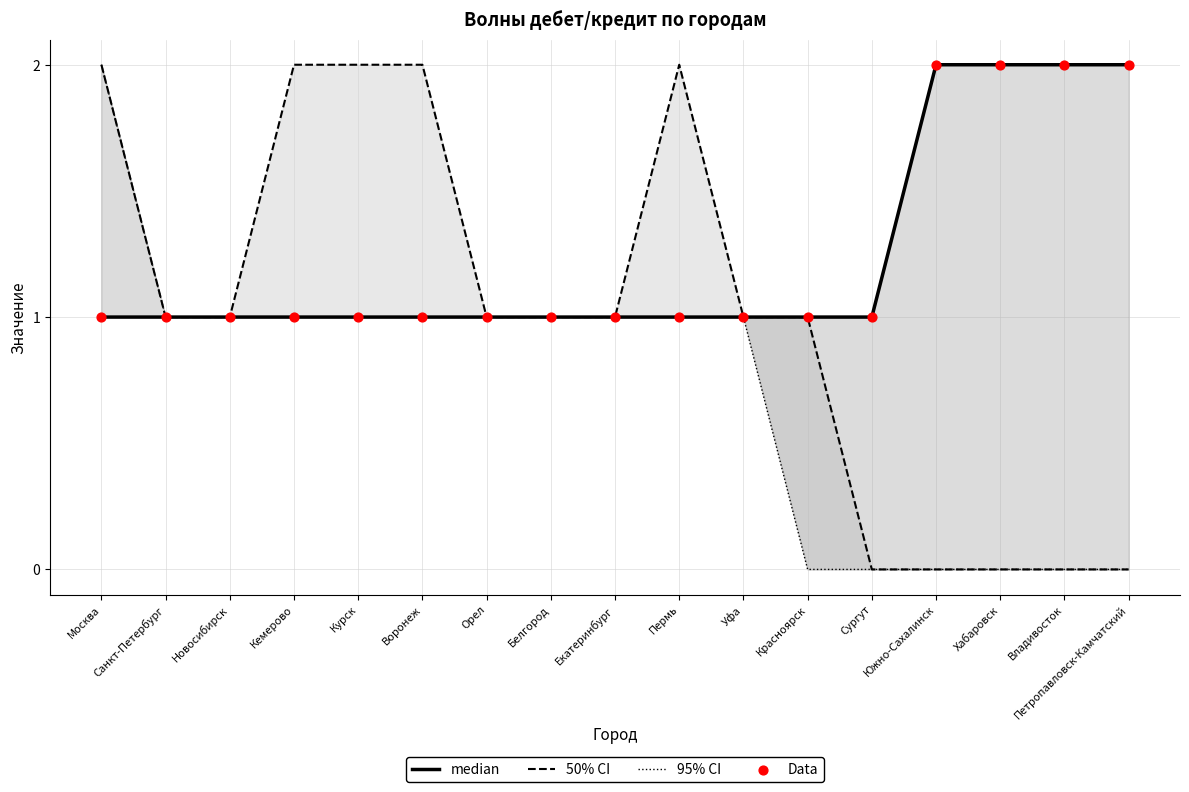

What is the total value across all series at Петропавловск-Камчатский?

4